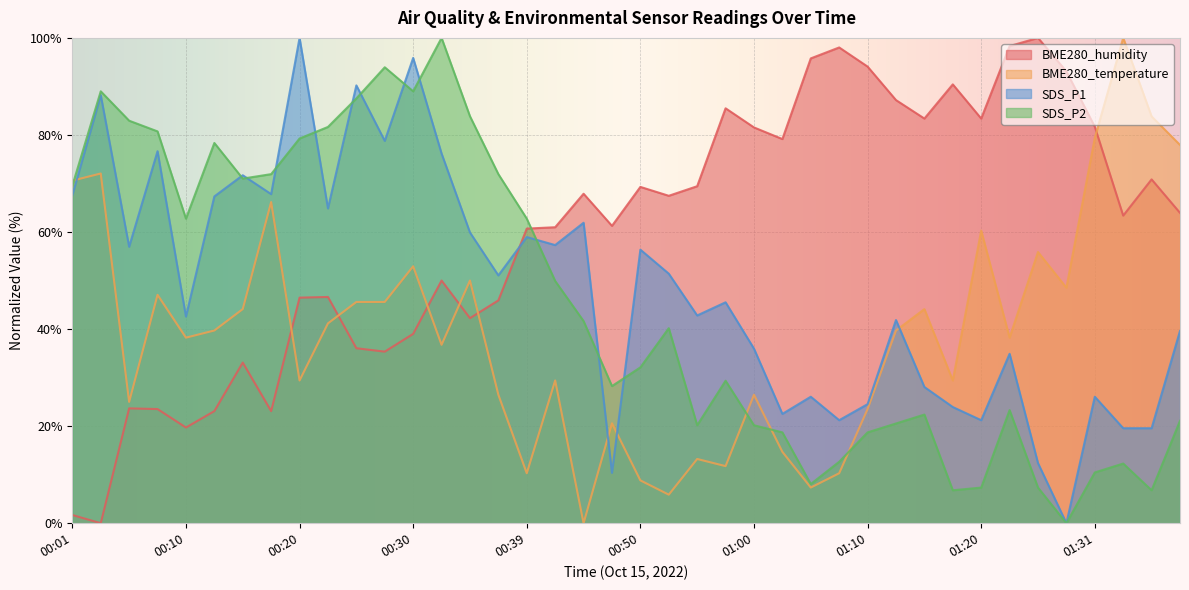

Where do SDS_P1 and SDS_P2 first cross each other?

00:13 and 00:15